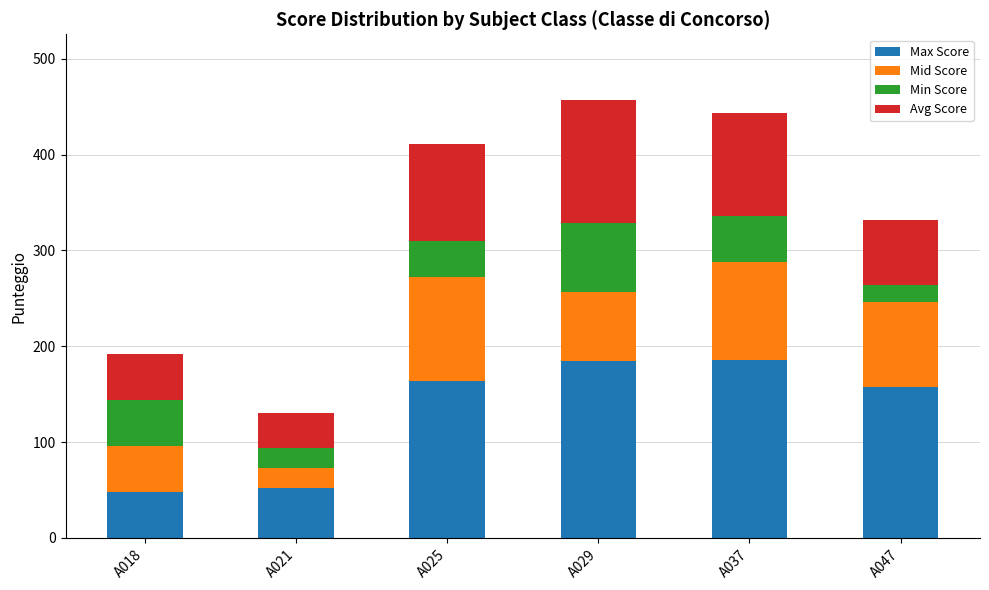

What is the highest value of the Max Score series?

186